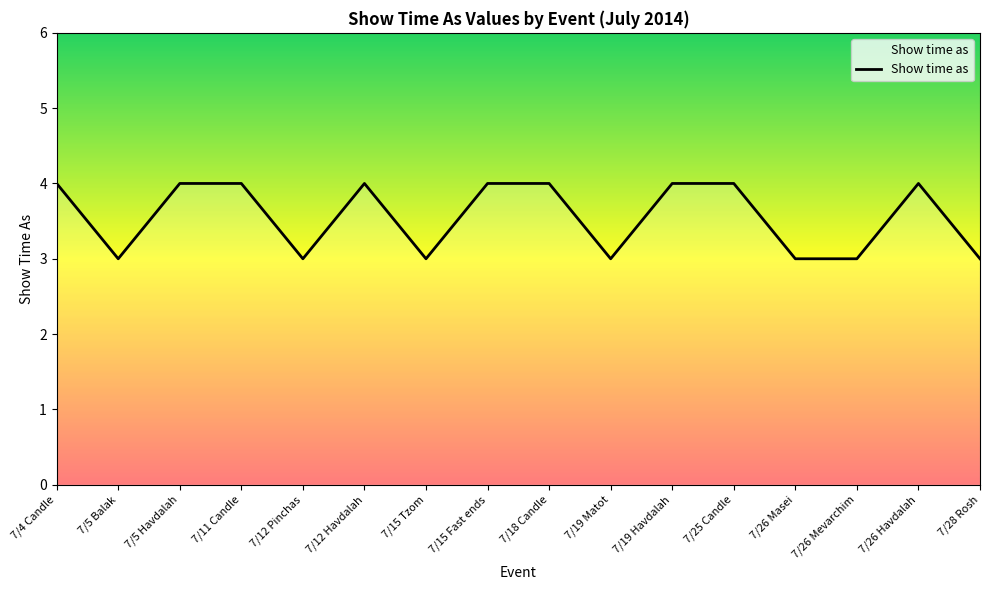

Reading right to left, extract all data points from this chart.

3	4	3	3	4	4	3	4	4	3	4	3	4	4	3	4